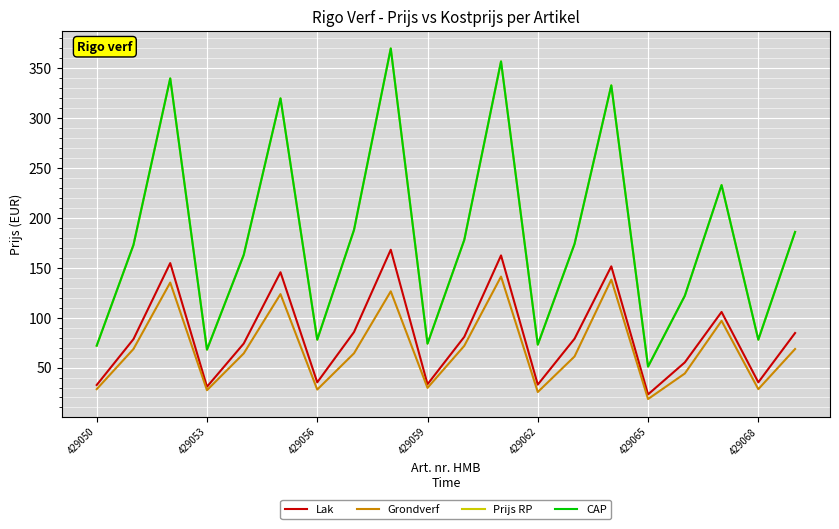

Does the chart display data point markers on the line(s)?

No